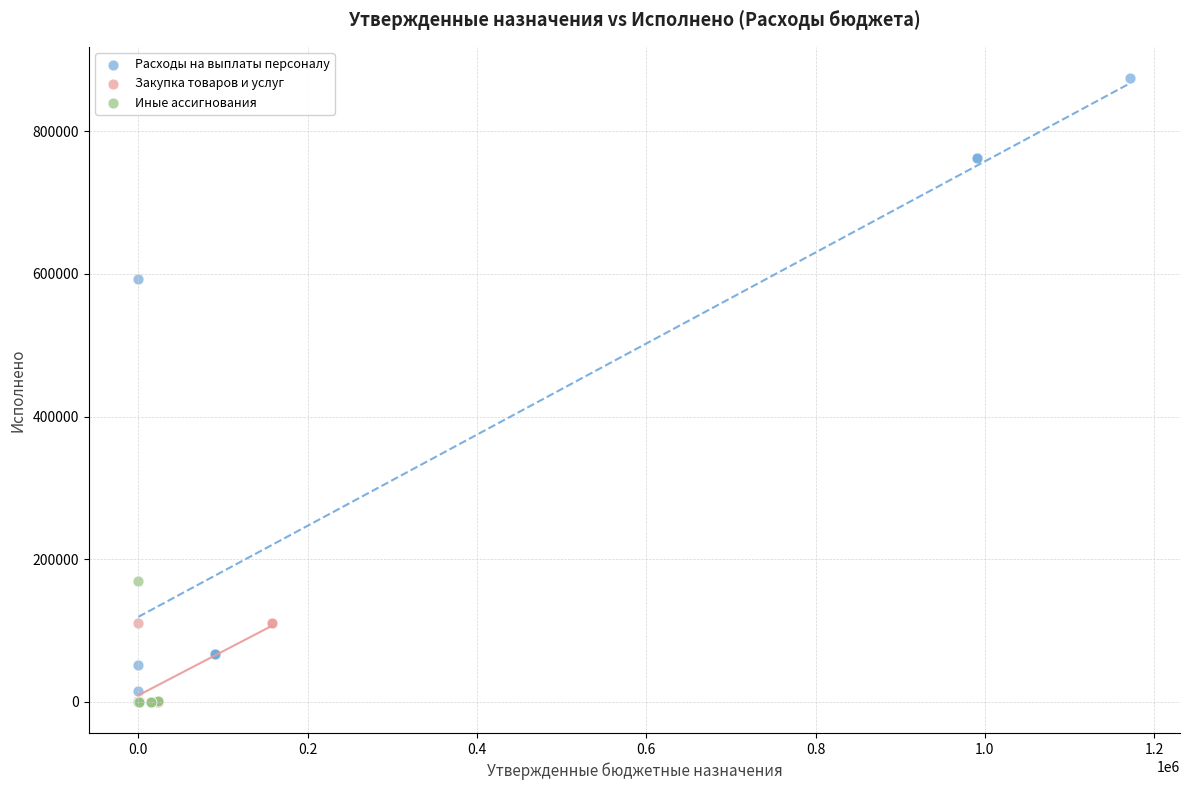

Which series has the largest Y range (max minus min)?

Расходы на выплаты персоналу